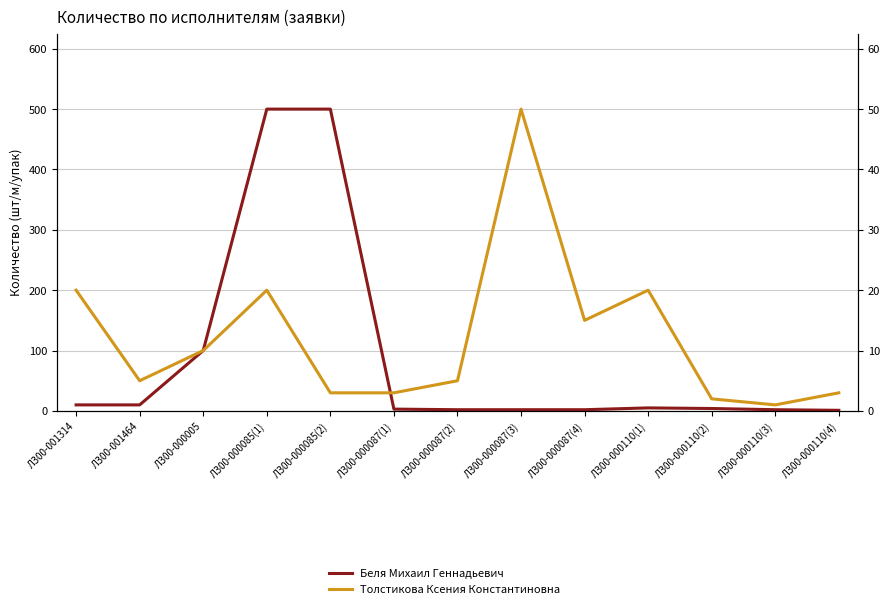

Reading left to right, transcribe all the data shown in this chart.

Беля Михаил Геннадьевич: ЛЗ00-001314=10	ЛЗ00-001464=10	ЛЗ00-000005=100	ЛЗ00-000085(1)=500	ЛЗ00-000085(2)=500	ЛЗ00-000087(1)=3	ЛЗ00-000087(2)=2	ЛЗ00-000087(3)=2	ЛЗ00-000087(4)=2	ЛЗ00-000110(1)=5	ЛЗ00-000110(2)=4	ЛЗ00-000110(3)=2	ЛЗ00-000110(4)=1
Толстикова Ксения Константиновна: ЛЗ00-001314=20	ЛЗ00-001464=5	ЛЗ00-000005=10	ЛЗ00-000085(1)=20	ЛЗ00-000085(2)=3	ЛЗ00-000087(1)=3	ЛЗ00-000087(2)=5	ЛЗ00-000087(3)=50	ЛЗ00-000087(4)=15	ЛЗ00-000110(1)=20	ЛЗ00-000110(2)=2	ЛЗ00-000110(3)=1	ЛЗ00-000110(4)=3